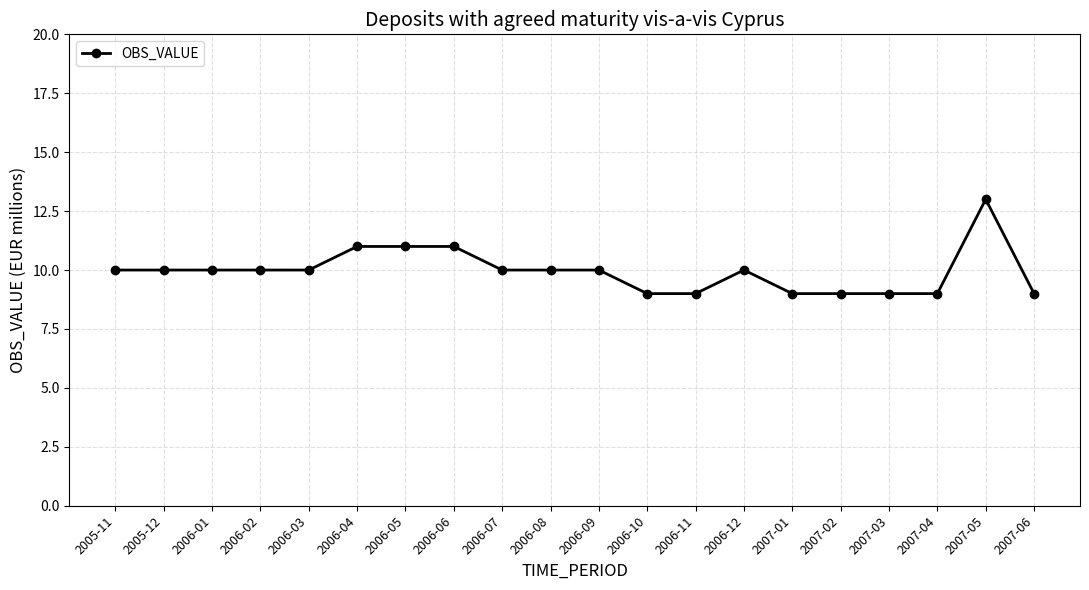

What is the average value?

10